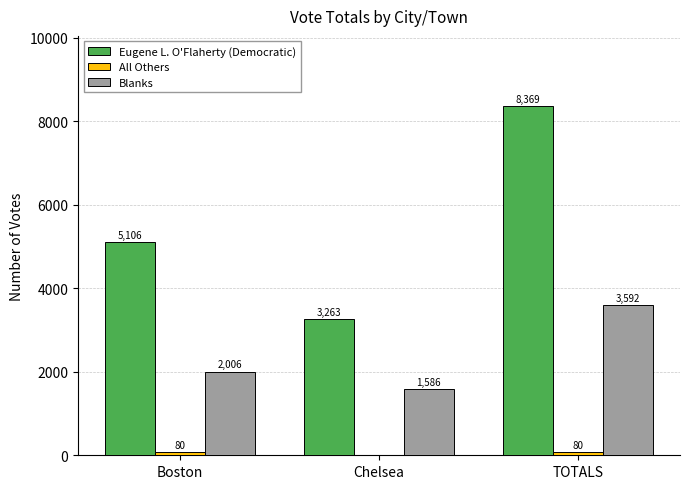

The value of Eugene L. O'Flaherty (Democratic) at Chelsea is 1137. True or false?

False